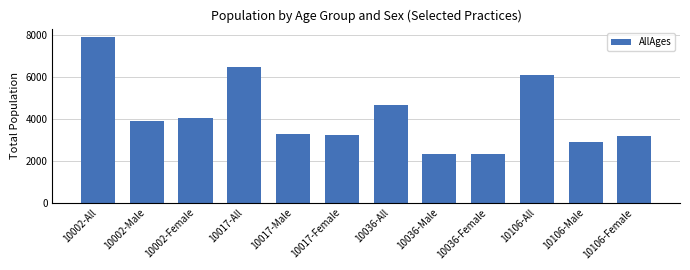

Where is the data nearest to the value 5116?

10036-All